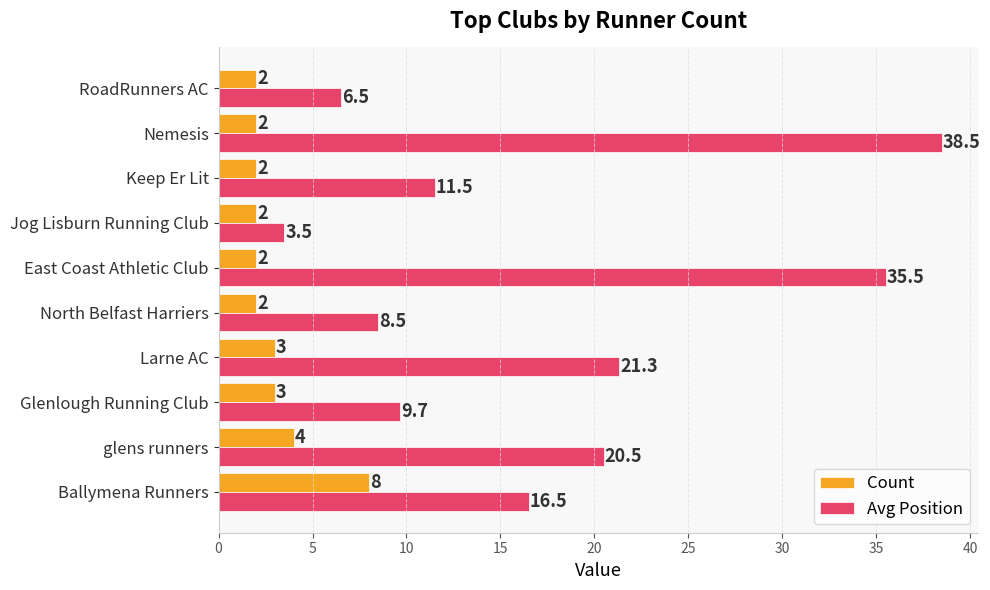

What is the difference between the maximum and minimum values in the Avg Position series?

35.0